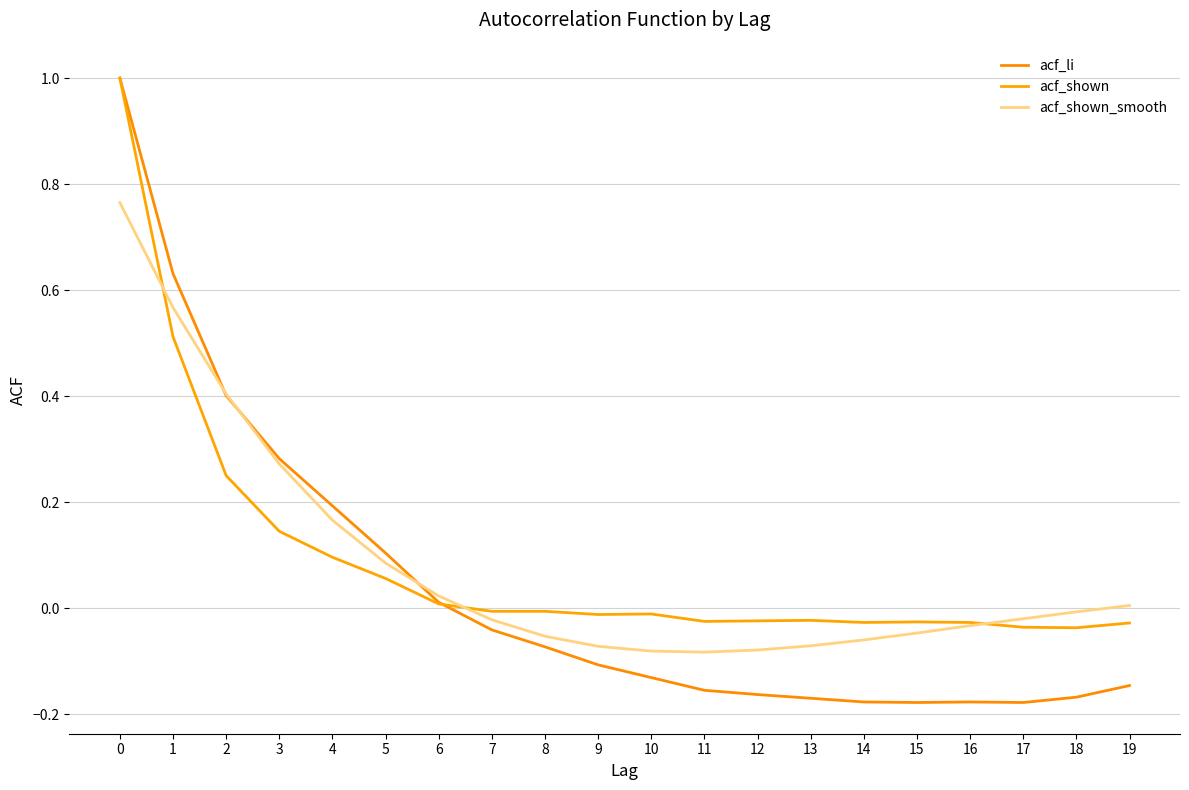

What is the sum of the acf_shown_smooth values at 3 and 17?

0.3